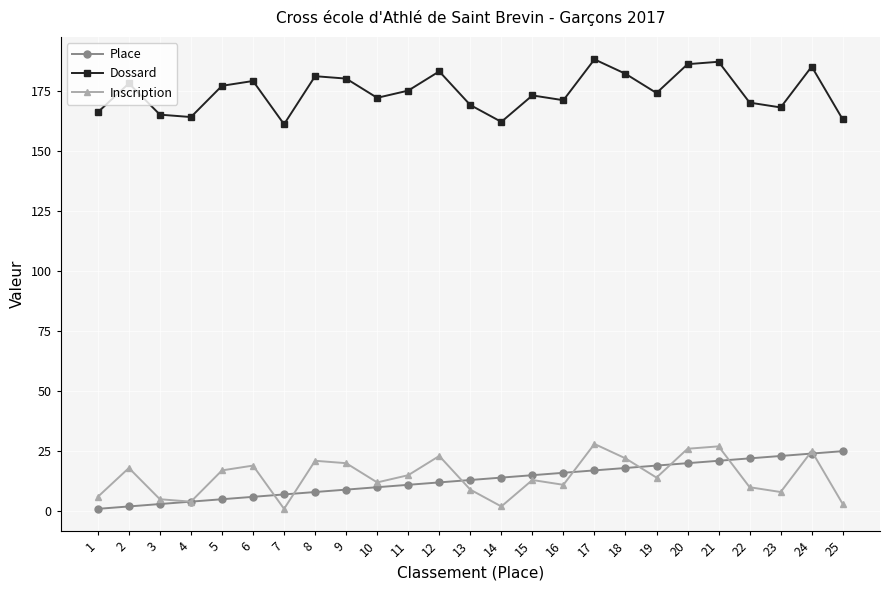

How many data points does each series have?

25